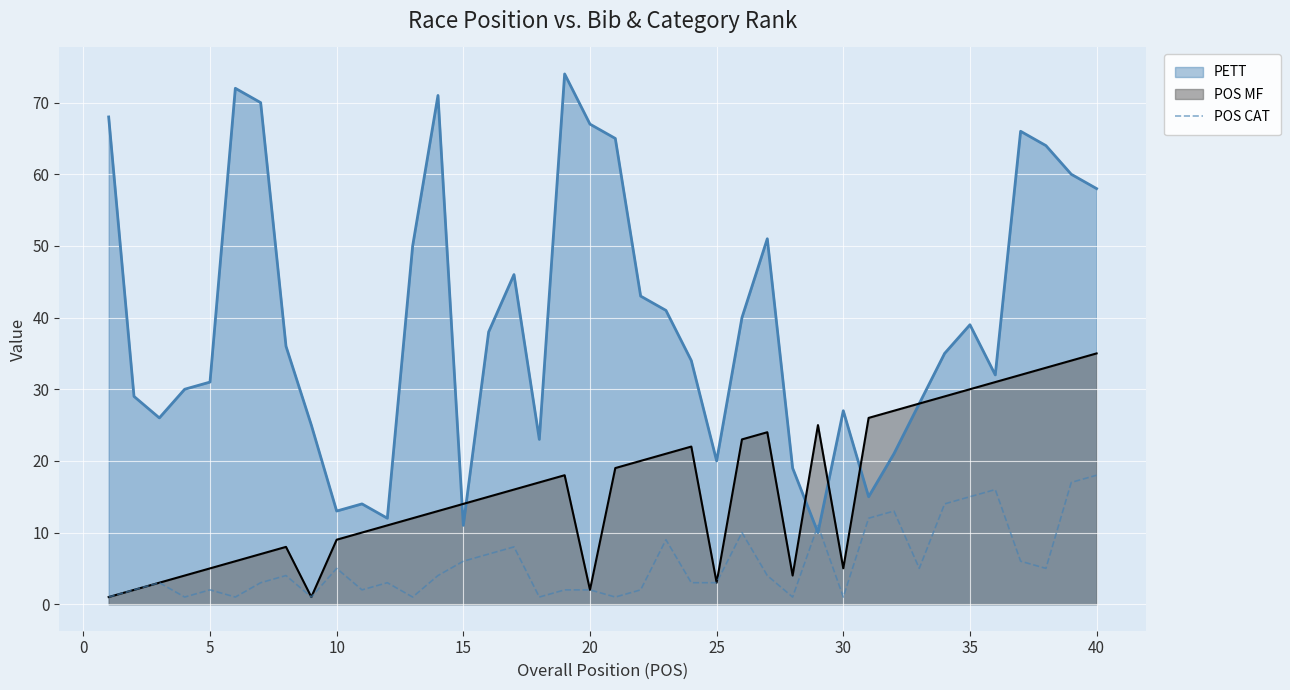

Which series has the widest spread of values?

PETT